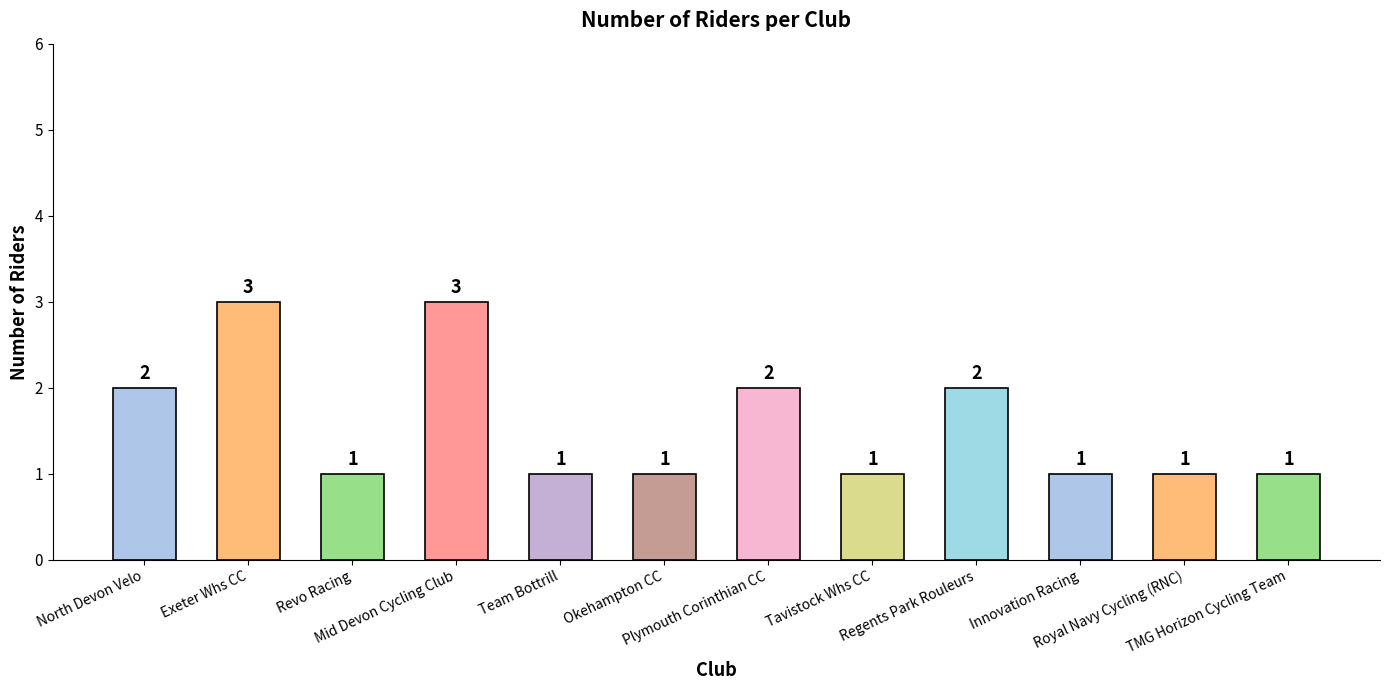

What is the average value?

2